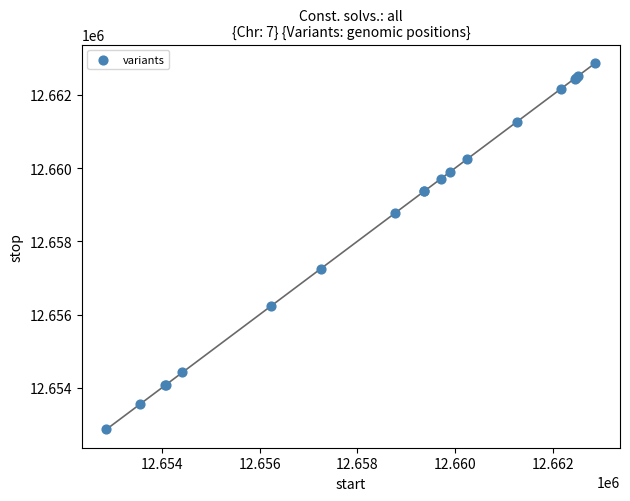

What Y value in the scatter plot is closest to 12657870?

12657254